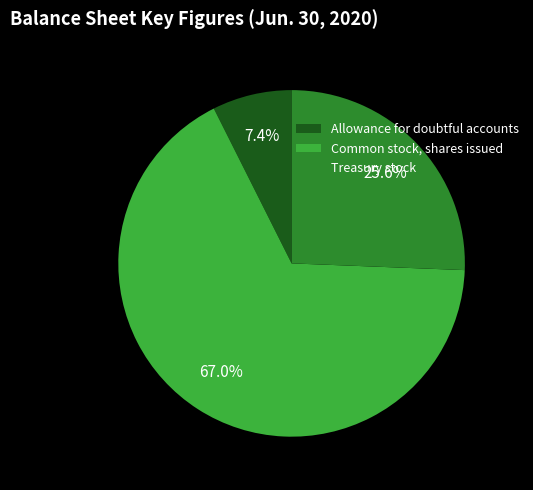

To the nearest percent, what percentage of the pie is Treasury stock?

26%